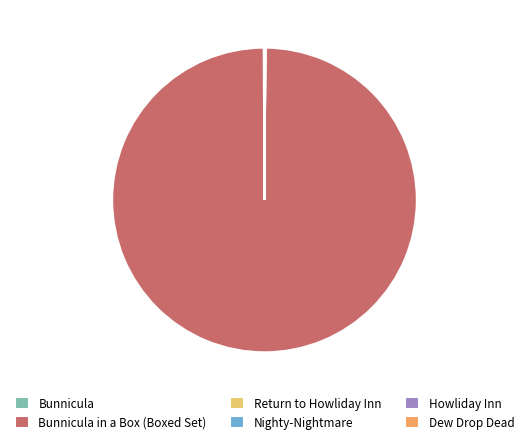

Is there any slice that represents more than half of the pie?

Yes